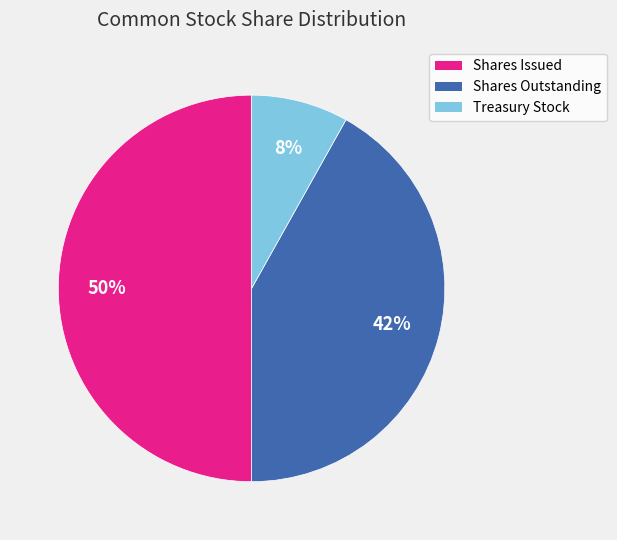

Is Treasury Stock the majority of the pie?

No